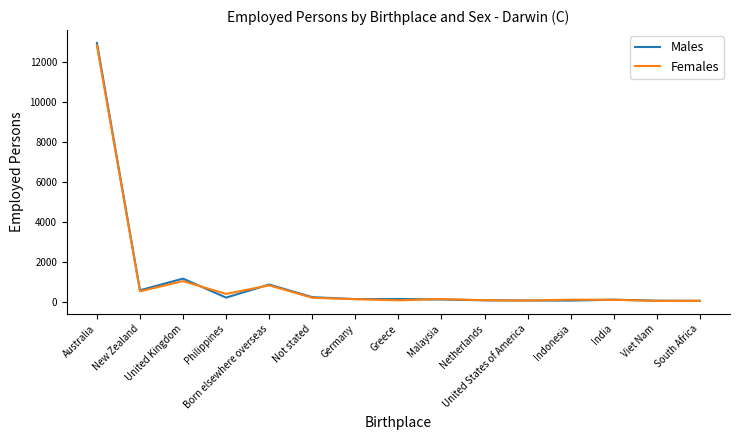

Which series has the widest spread of values?

Males